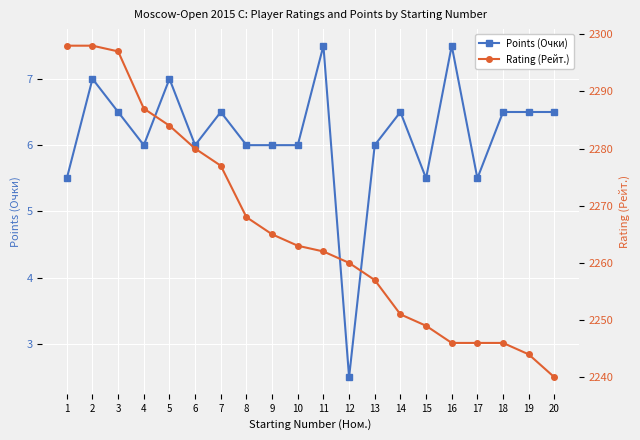

Reading left to right, list all the values displayed in this chart.

Points (Очки): 5.5	7.0	6.5	6.0	7.0	6.0	6.5	6.0	6.0	6.0	7.5	2.5	6.0	6.5	5.5	7.5	5.5	6.5	6.5	6.5
Rating (Рейт.): 2298.0	2298.0	2297.0	2287.0	2284.0	2280.0	2277.0	2268.0	2265.0	2263.0	2262.0	2260.0	2257.0	2251.0	2249.0	2246.0	2246.0	2246.0	2244.0	2240.0